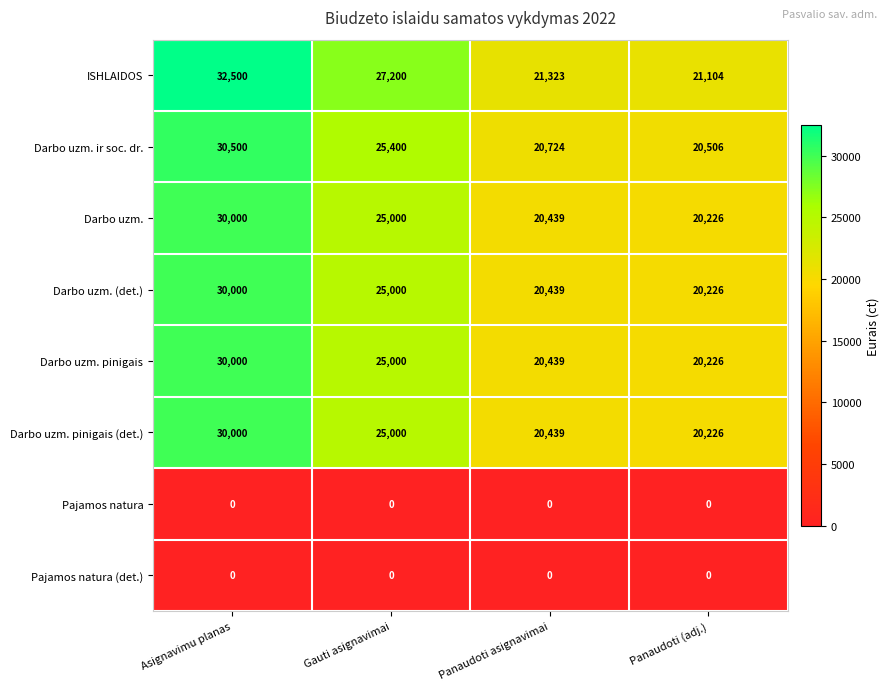

Count the number of categories in the chart.

4